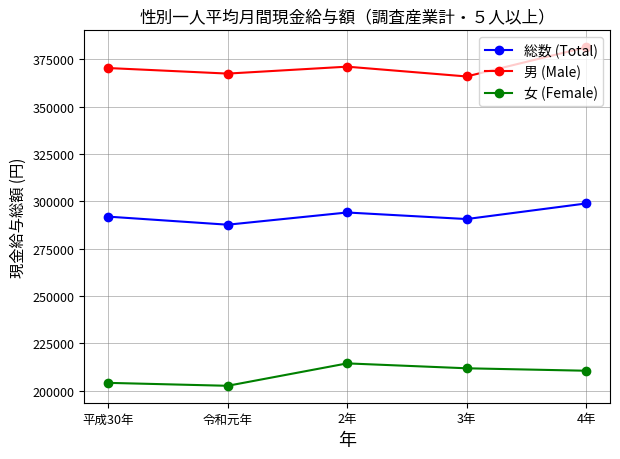

At which category is the sum across all series the highest?

4年